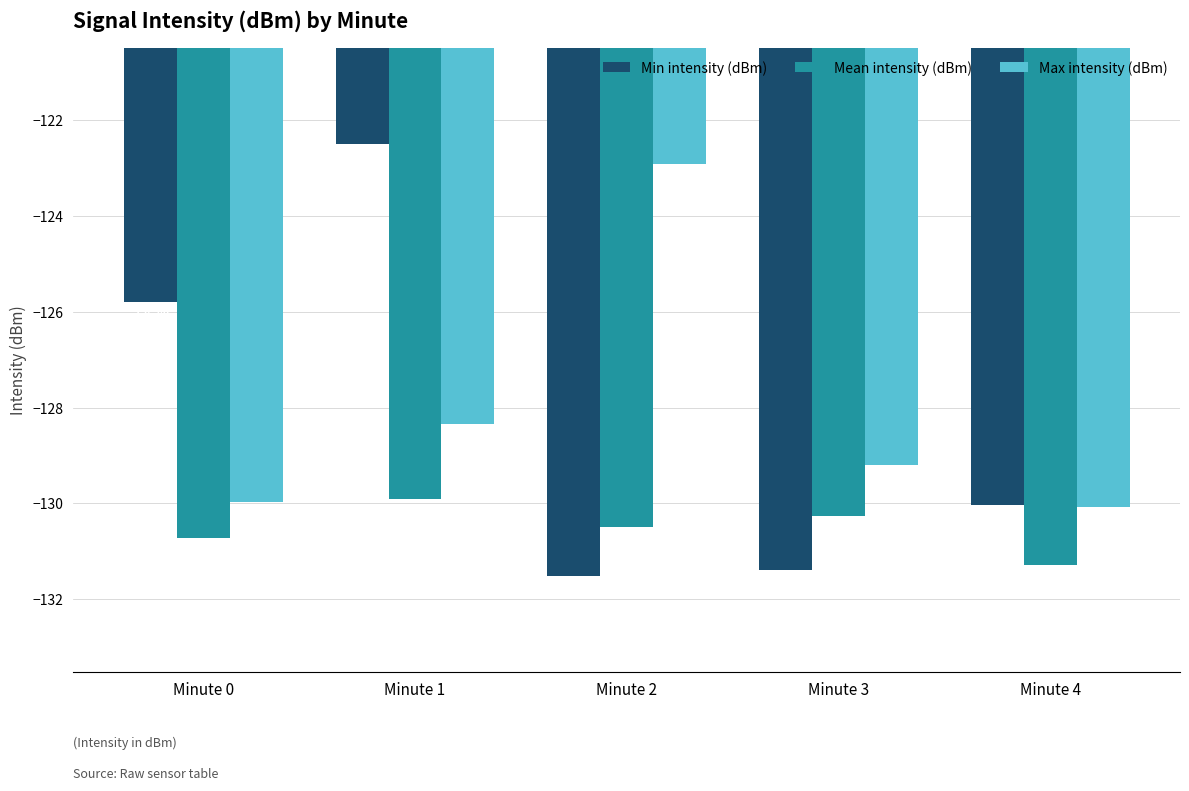

At Minute 3, list the series in order from largest to smallest.

Max intensity (dBm), Mean intensity (dBm), Min intensity (dBm)